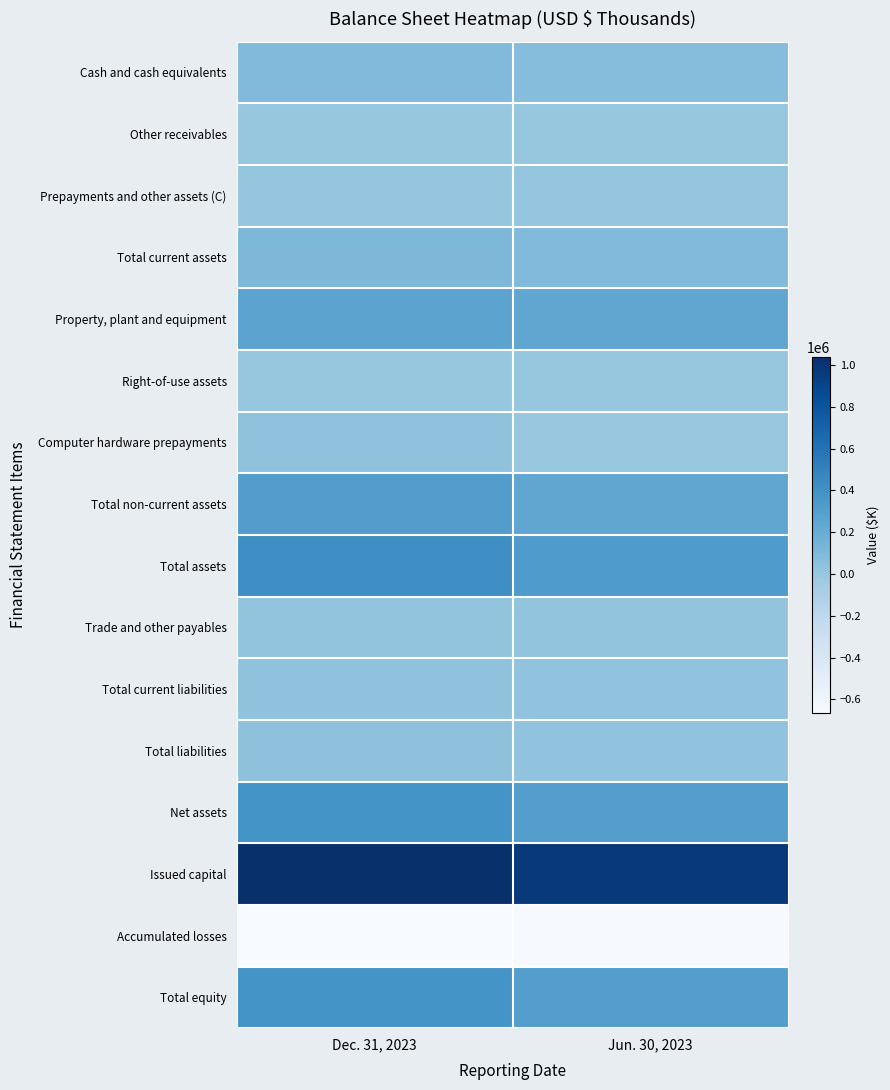

Reading right to left, transcribe all the data shown in this chart.

Cash and cash equivalents: Jun. 30, 2023=68894	Dec. 31, 2023=90307
Other receivables: Jun. 30, 2023=6543	Dec. 31, 2023=5689
Prepayments and other assets (C): Jun. 30, 2023=13793	Dec. 31, 2023=11910
Total current assets: Jun. 30, 2023=89230	Dec. 31, 2023=109186
Property, plant and equipment: Jun. 30, 2023=241102	Dec. 31, 2023=264182
Right-of-use assets: Jun. 30, 2023=1374	Dec. 31, 2023=1269
Computer hardware prepayments: Jun. 30, 2023=68	Dec. 31, 2023=30555
Total non-current assets: Jun. 30, 2023=242844	Dec. 31, 2023=307981
Total assets: Jun. 30, 2023=332074	Dec. 31, 2023=417167
Trade and other payables: Jun. 30, 2023=16644	Dec. 31, 2023=17503
Total current liabilities: Jun. 30, 2023=24001	Dec. 31, 2023=32343
Total liabilities: Jun. 30, 2023=26713	Dec. 31, 2023=35319
Net assets: Jun. 30, 2023=305361	Dec. 31, 2023=381848
Issued capital: Jun. 30, 2023=965857	Dec. 31, 2023=1038846
Accumulated losses: Jun. 30, 2023=-654276	Dec. 31, 2023=-664803
Total equity: Jun. 30, 2023=305361	Dec. 31, 2023=381848